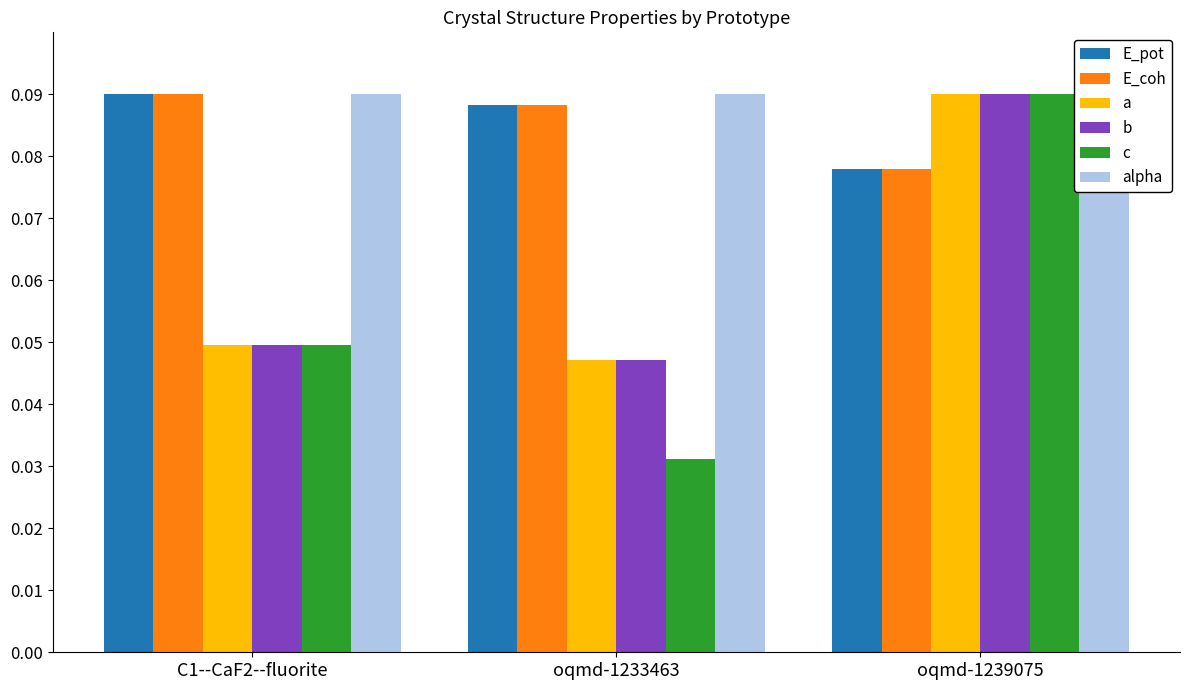

What are all the series names shown in the legend?

E_pot, E_coh, a, b, c, alpha